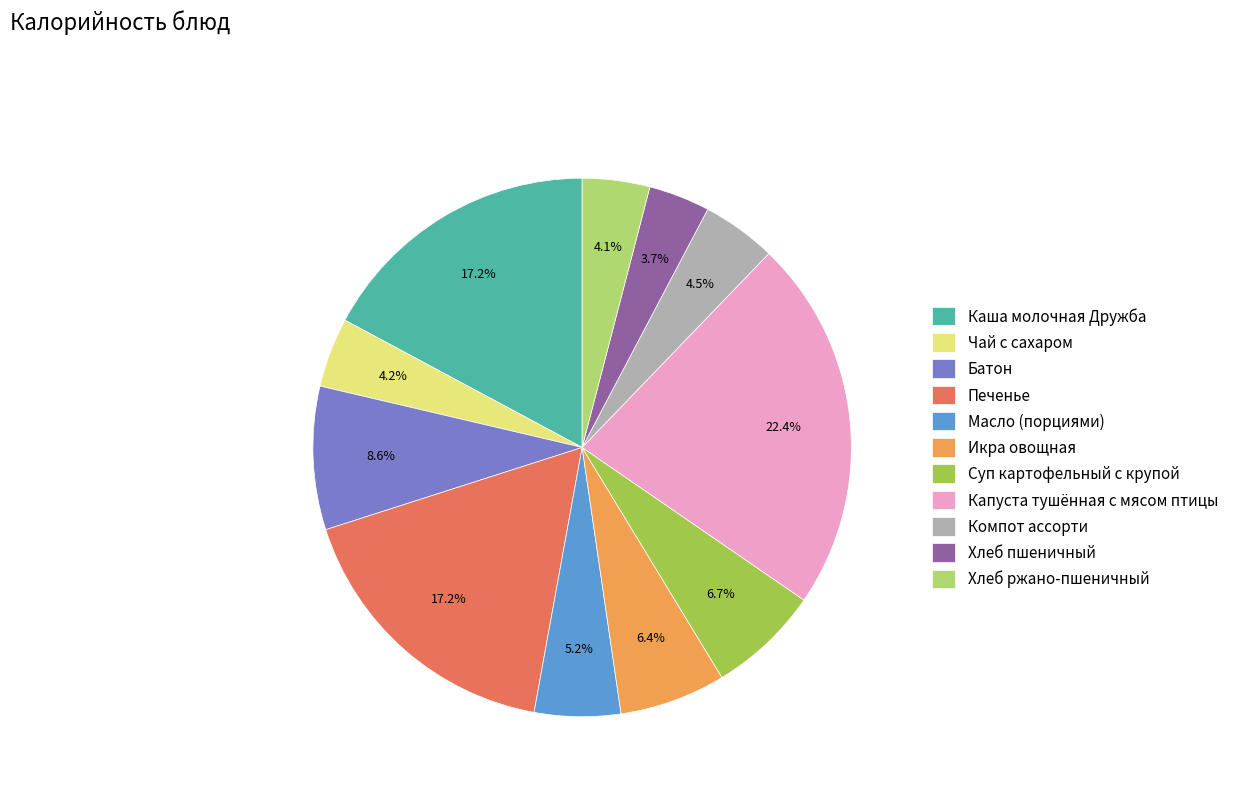

Is it true that Печенье is 17% of the pie?

True